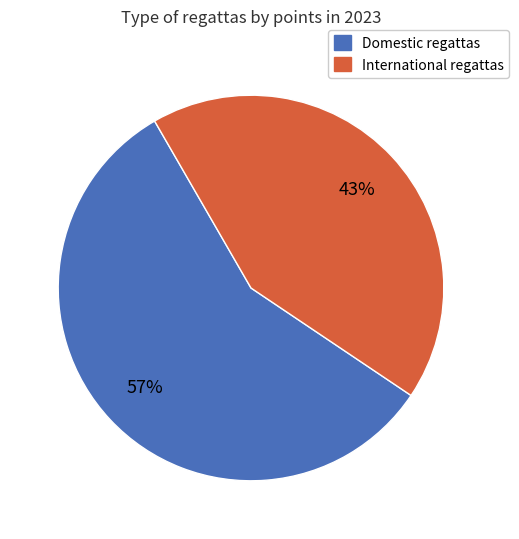

To the nearest percent, what is the combined percentage of Domestic regattas and International regattas?

100%